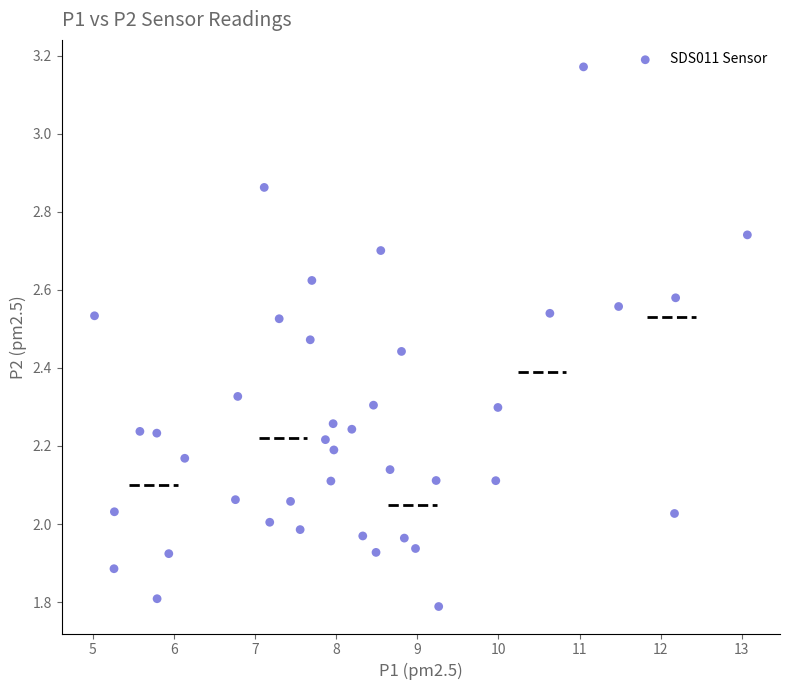

What is the range of Y values (max minus min)?

1.4